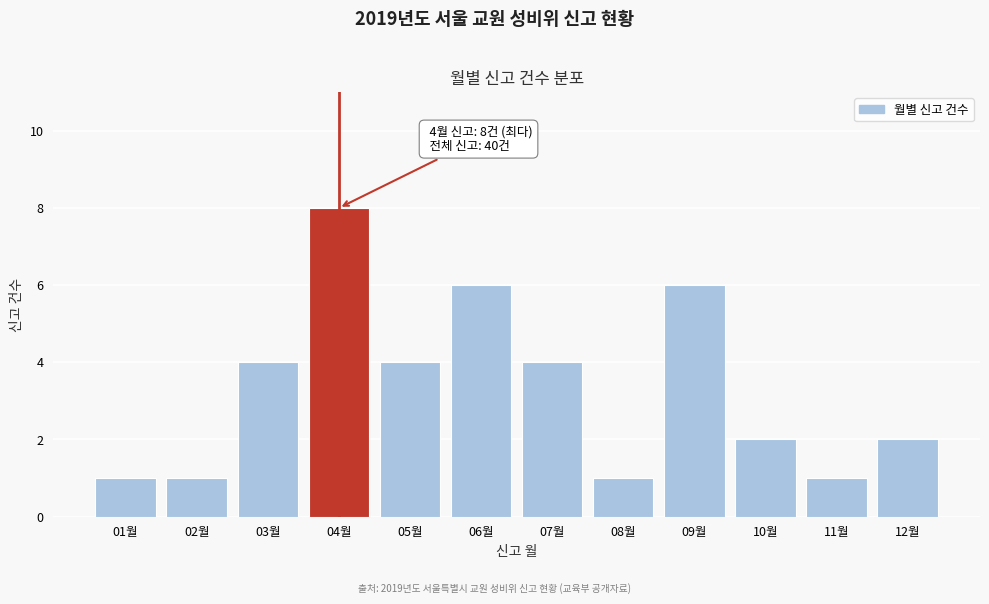

Reading left to right, list all the values displayed in this chart.

1	1	4	8	4	6	4	1	6	2	1	2